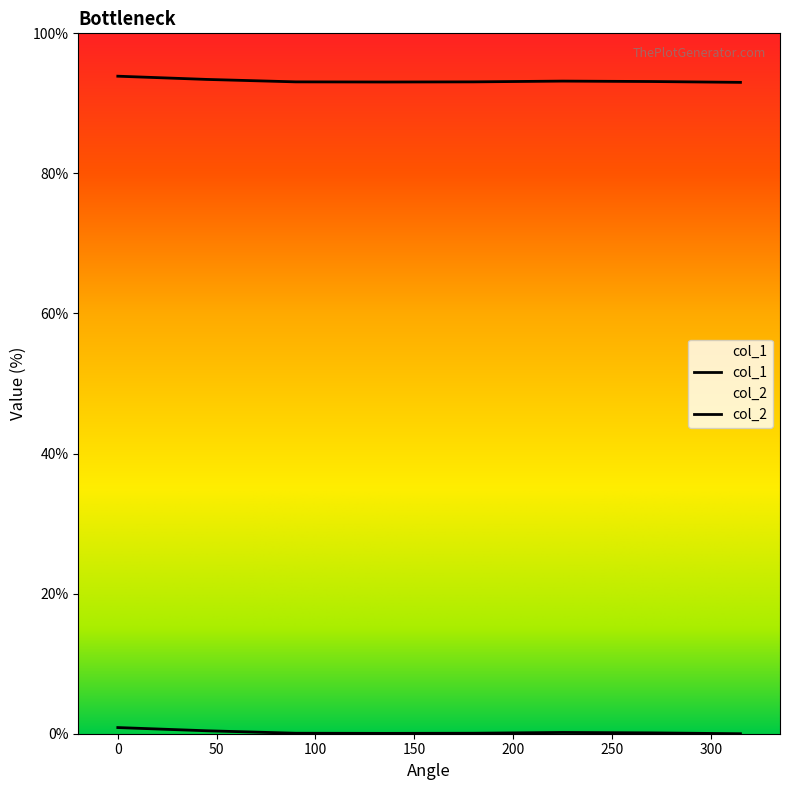

List the labels in order of col_1 value, largest first.

0, 45, 225, 270, 90, 180, 135, 315